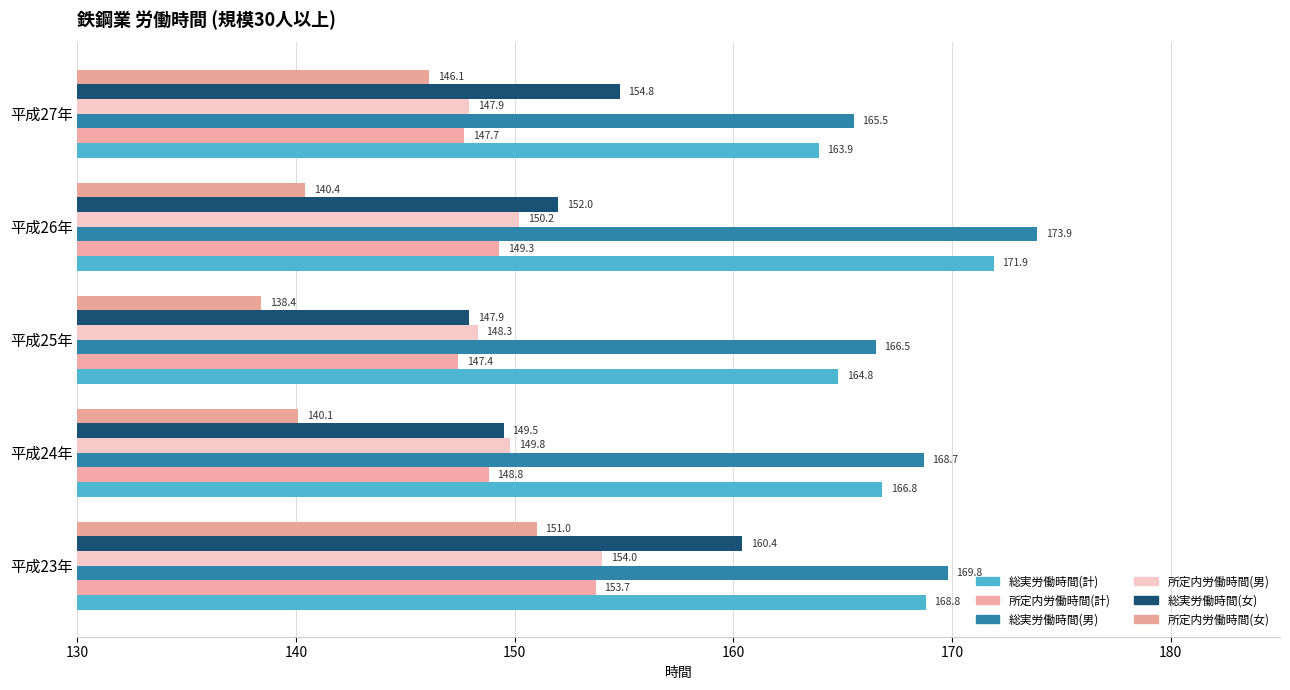

Which series has the largest total across all categories?

総実労働時間(男)